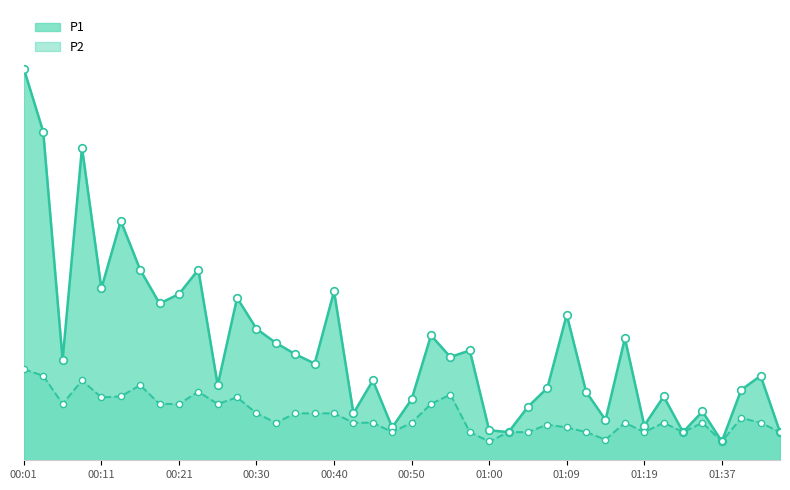

What are all the series names shown in the legend?

P1, P2